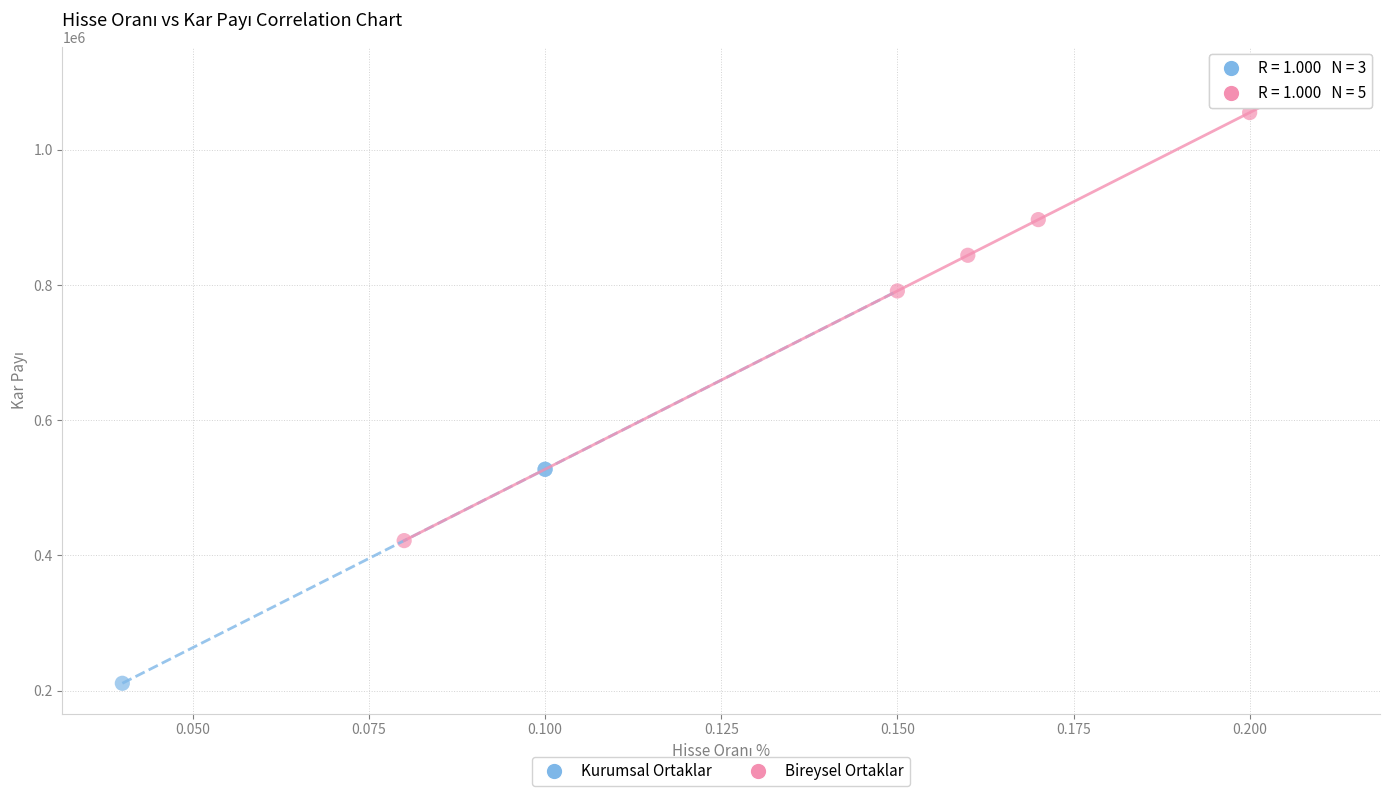

Which series reaches the minimum Y coordinate?

Kurumsal Ortaklar